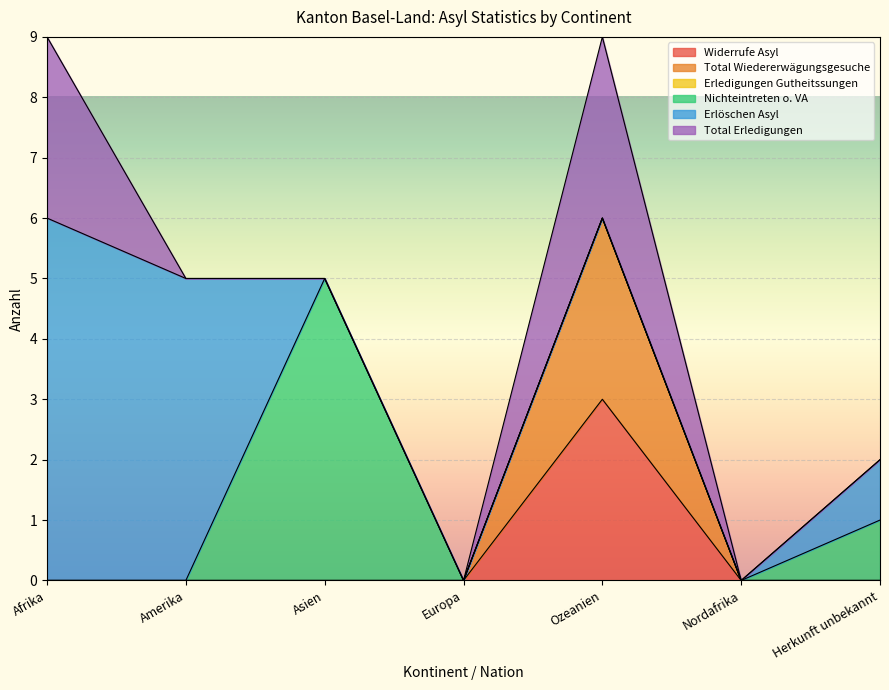

Reading right to left, list all the values displayed in this chart.

Widerrufe Asyl: Herkunft unbekannt=0	Nordafrika=0	Ozeanien=3	Europa=0	Asien=0	Amerika=0	Afrika=0
Total Wiedererwägungsgesuche: Herkunft unbekannt=0	Nordafrika=0	Ozeanien=3	Europa=0	Asien=0	Amerika=0	Afrika=0
Erledigungen Gutheitssungen: Herkunft unbekannt=0	Nordafrika=0	Ozeanien=0	Europa=0	Asien=0	Amerika=0	Afrika=0
Nichteintreten o. VA: Herkunft unbekannt=1	Nordafrika=0	Ozeanien=0	Europa=0	Asien=5	Amerika=0	Afrika=0
Erlöschen Asyl: Herkunft unbekannt=1	Nordafrika=0	Ozeanien=0	Europa=0	Asien=0	Amerika=5	Afrika=6
Total Erledigungen: Herkunft unbekannt=0	Nordafrika=0	Ozeanien=3	Europa=0	Asien=0	Amerika=0	Afrika=3